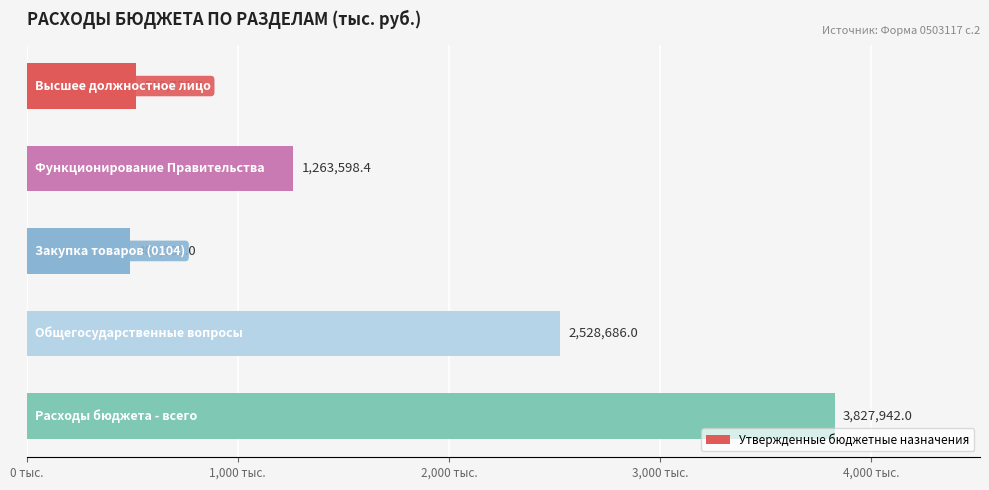

Are the bars horizontal?

Yes